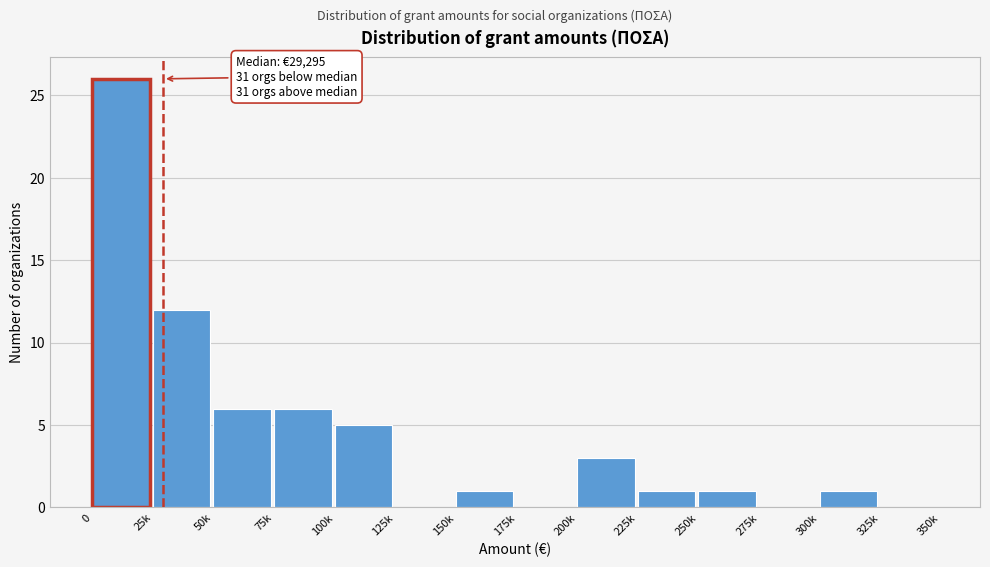

Reading left to right, list all the values displayed in this chart.

0=26	25k=12	50k=6	75k=6	100k=5	125k=0	150k=1	175k=0	200k=3	225k=1	250k=1	275k=0	300k=1	325k=0